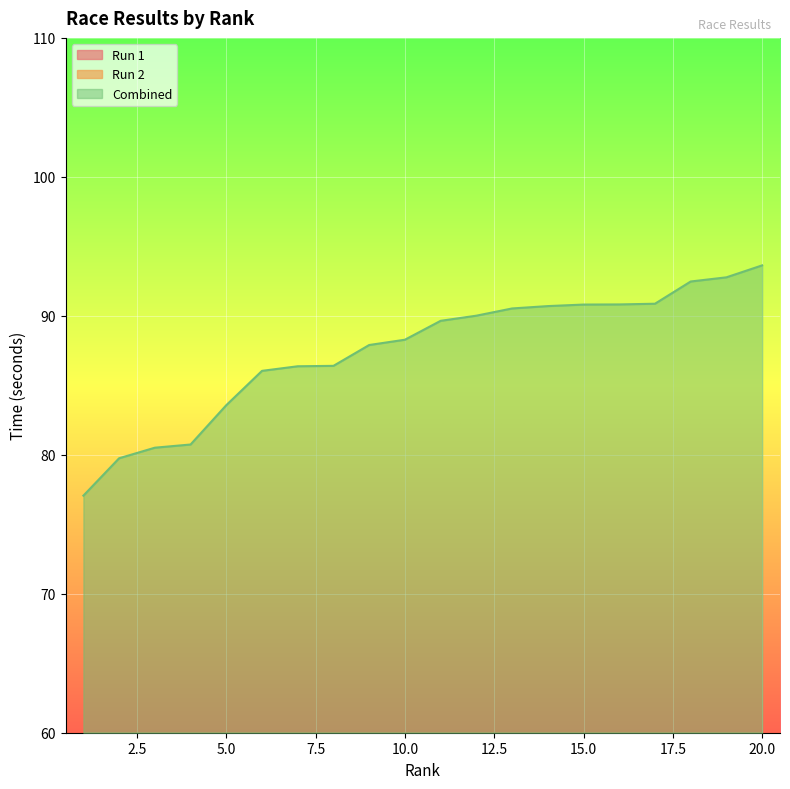

What are all the series names shown in the legend?

Run 1, Run 2, Combined